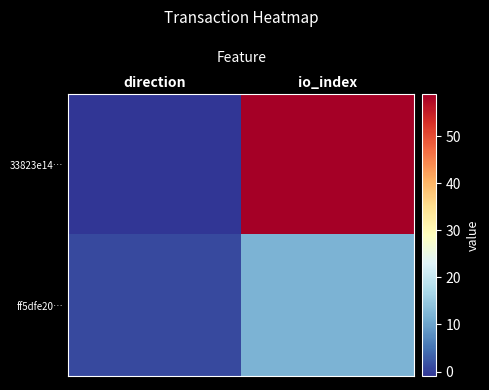

What is the minimum value shown in the chart?

-1